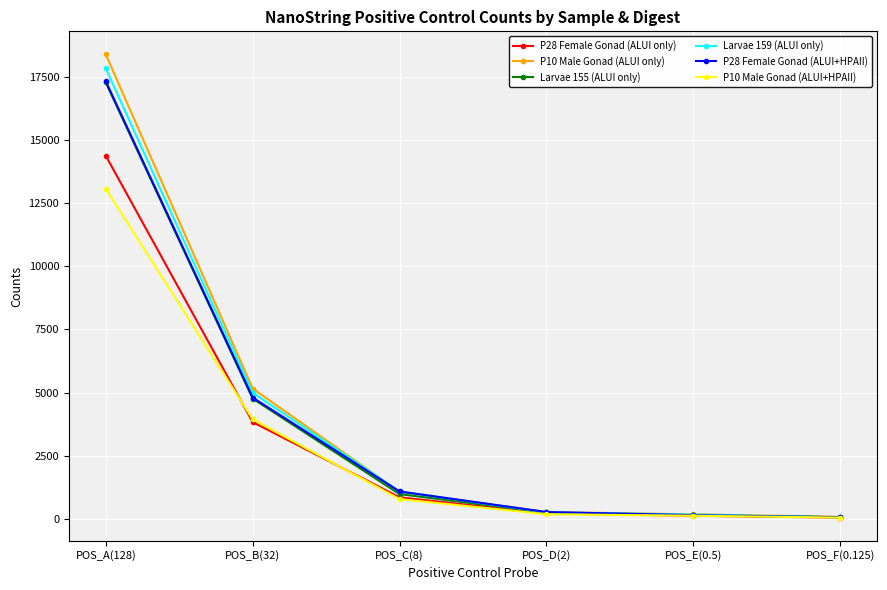

Which series has the largest range (max minus min)?

P10 Male Gonad (ALUI only)